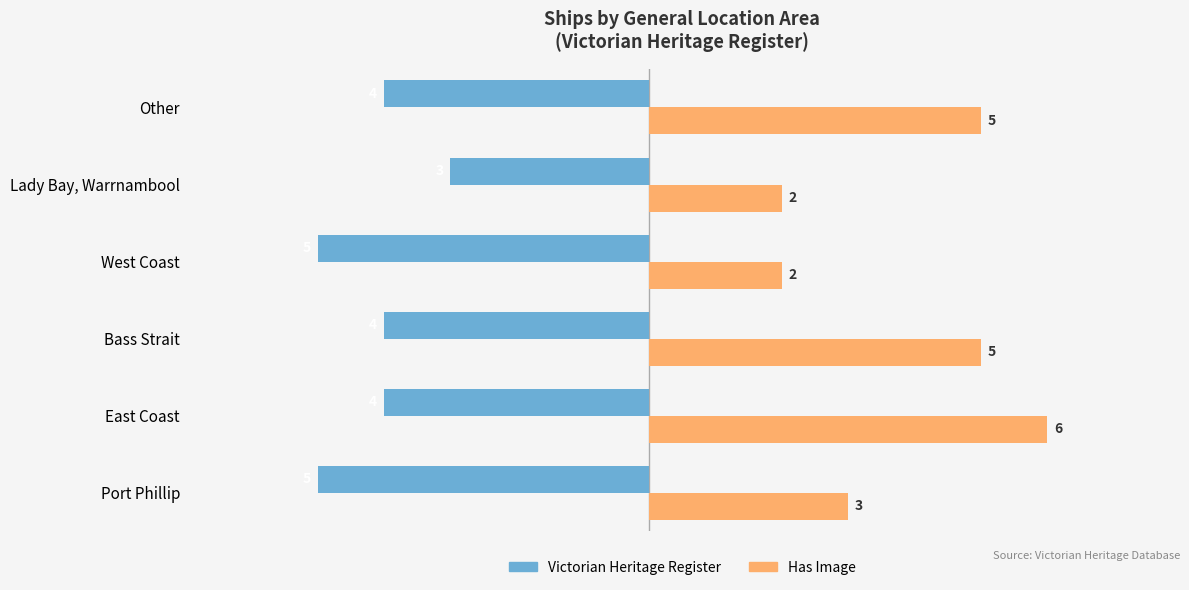

What is the sum of all Has Image values?

23